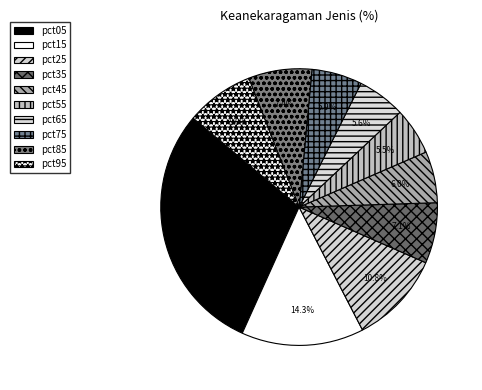

To the nearest percent, what is the combined percentage of pct55 and pct05?

35%